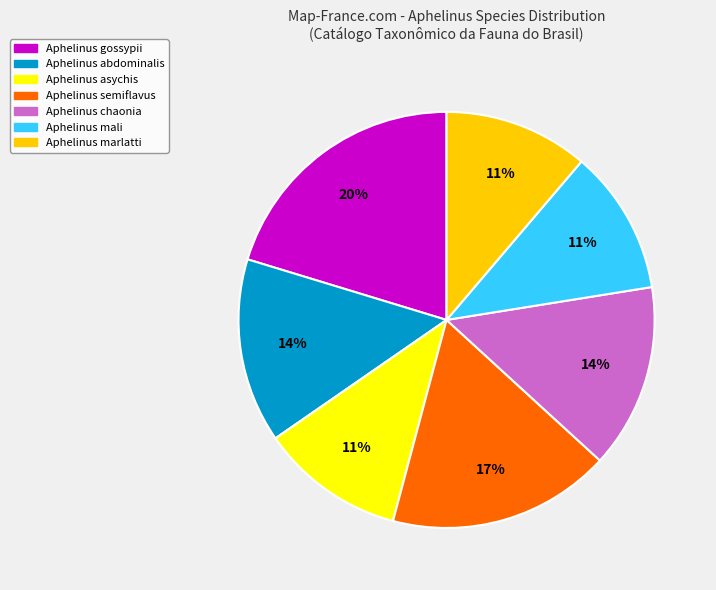

How many slices are in this pie chart?

7